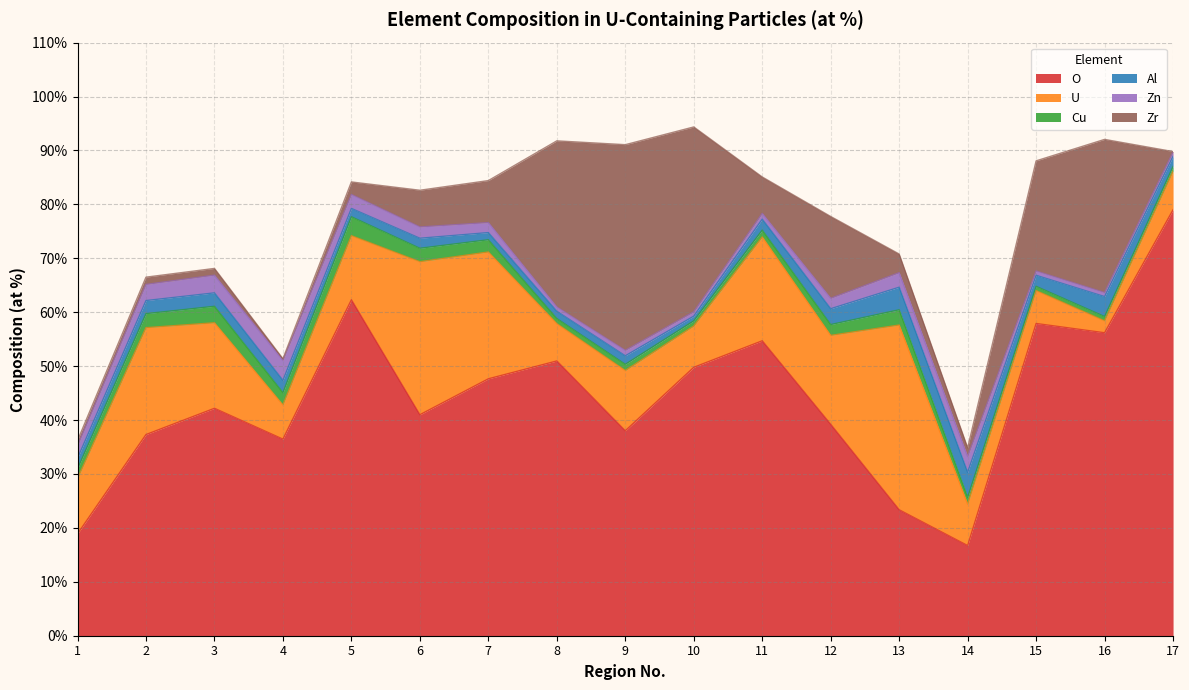

What is the value of the Zr point at the 10th from the left?

34.3